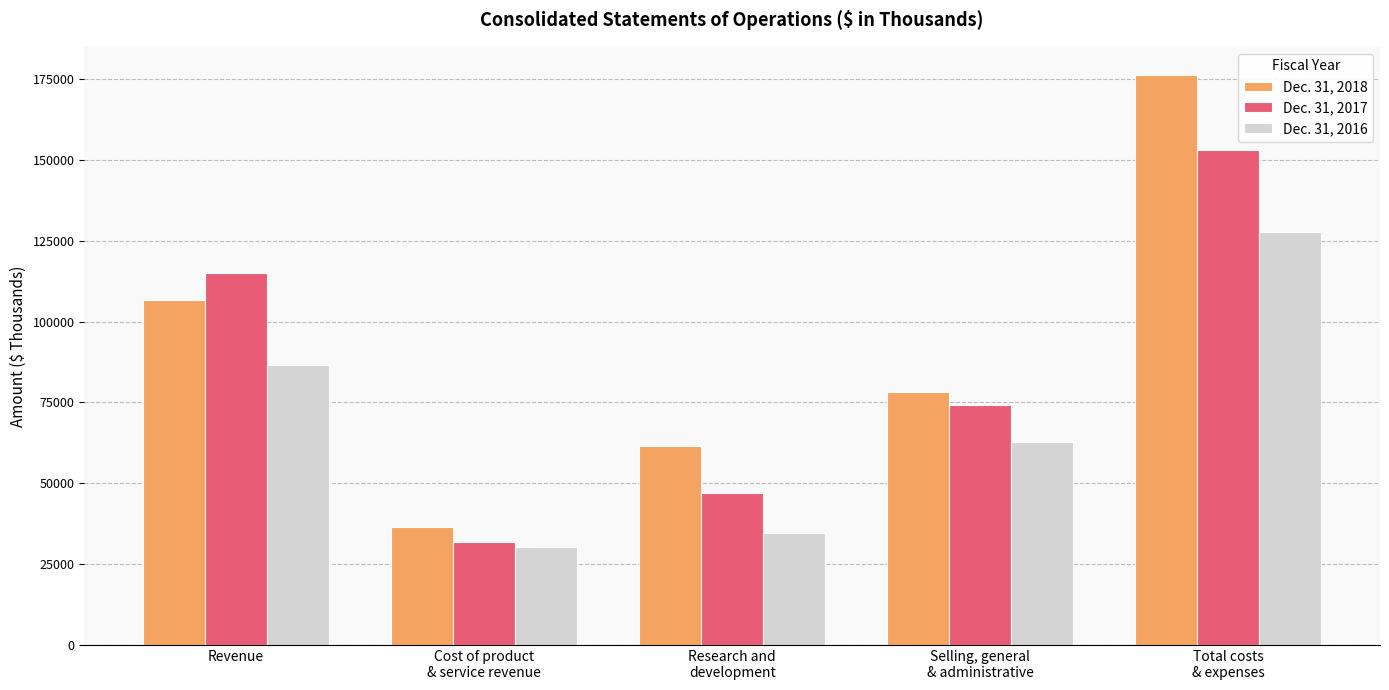

Which label corresponds to the smallest value in the chart?

Cost of product
& service revenue